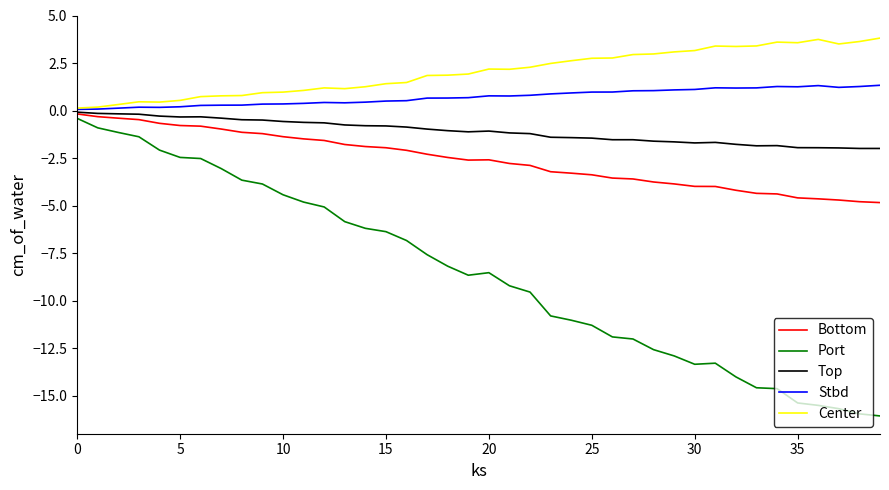

True or false: Center and Port cross at least once.

False